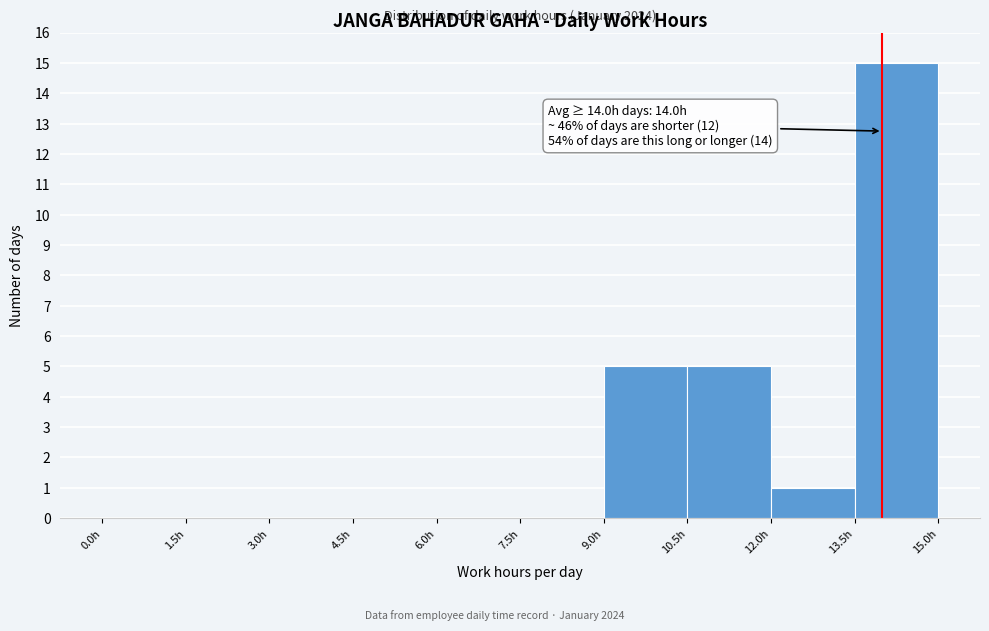

Over which range of the x-axis is the bar tallest?

13.5 to 15.0